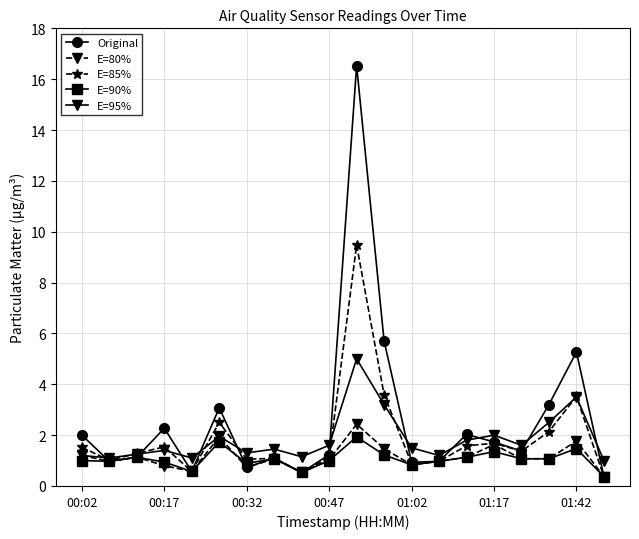

True or false: E=95% has more than 1 points higher than both neighbors.

True